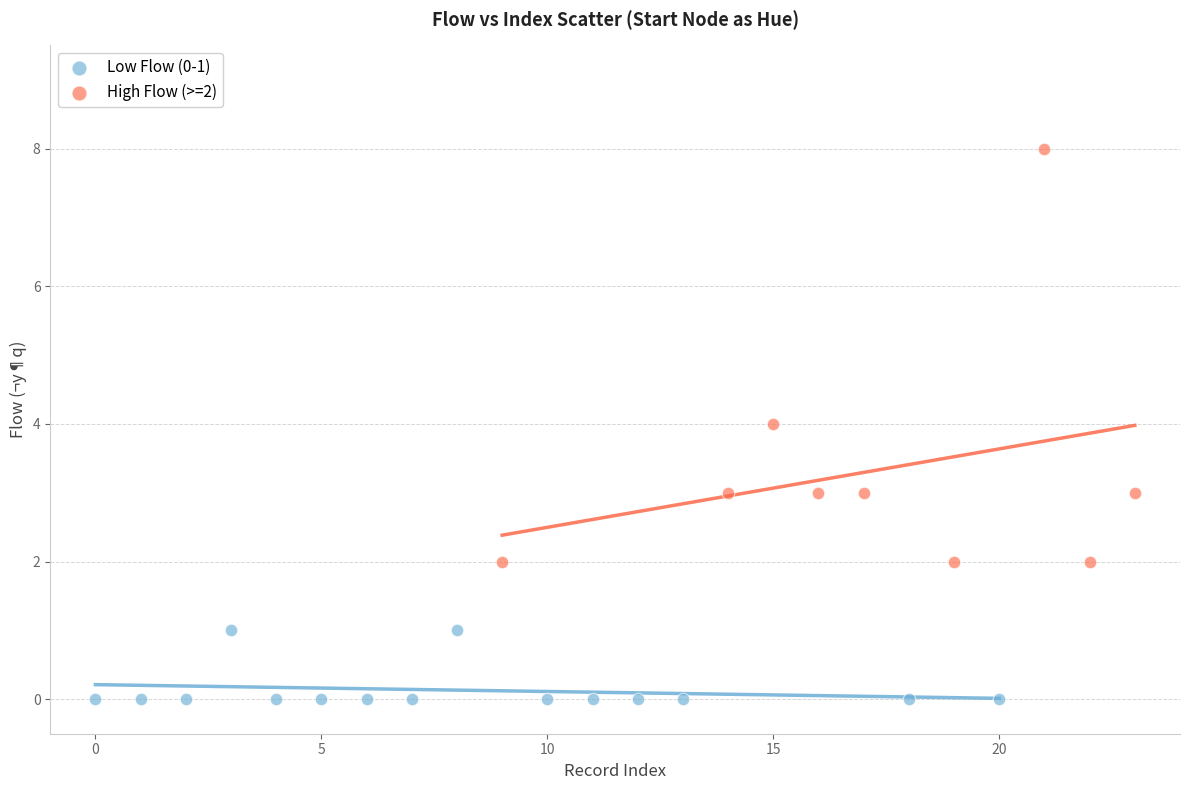

Which series contains the highest Y value?

High Flow (>=2)